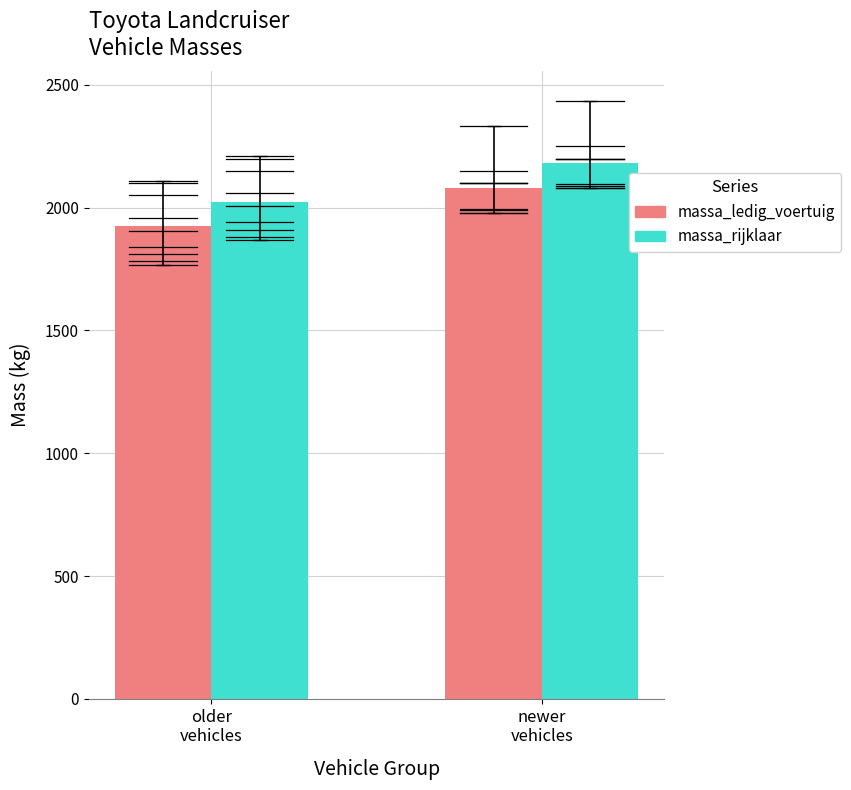

How many values in the massa_rijklaar series are below 2096?

9